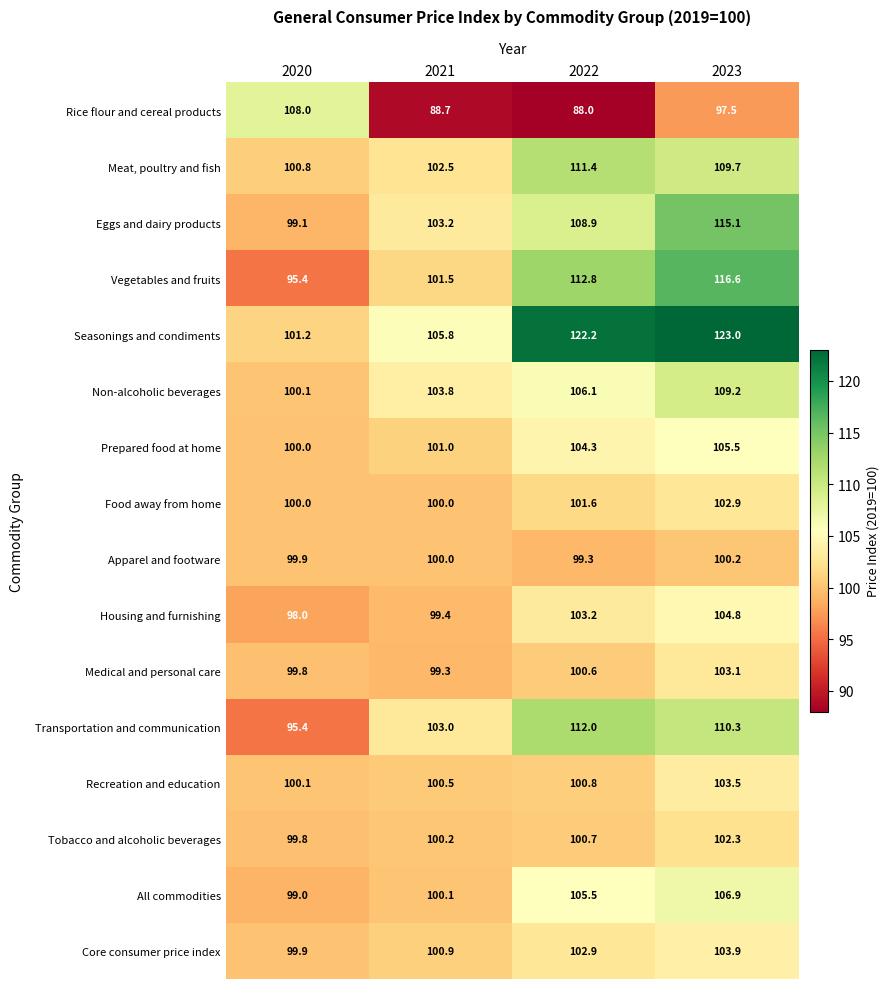

Rank the series at 2022 from lowest to highest value.

Rice flour and cereal products, Apparel and footware, Medical and personal care, Tobacco and alcoholic beverages, Recreation and education, Food away from home, Core consumer price index, Housing and furnishing, Prepared food at home, All commodities, Non-alcoholic beverages, Eggs and dairy products, Meat, poultry and fish, Transportation and communication, Vegetables and fruits, Seasonings and condiments